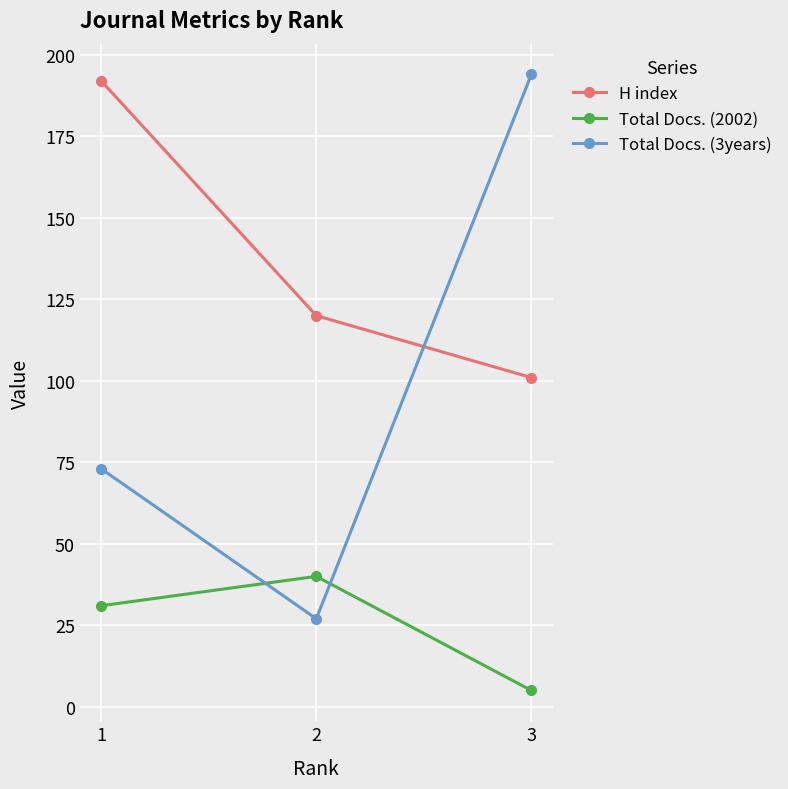

What is the total value across all series at 1?

296